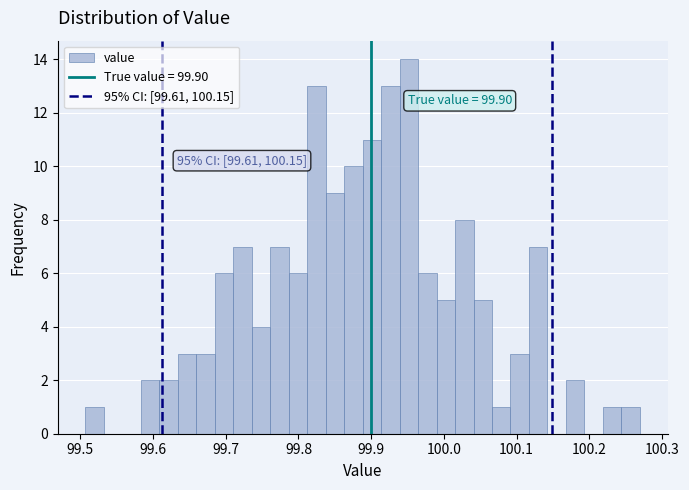

Read against the x-axis, roughly where is the centre of the tallest bar?

99.95